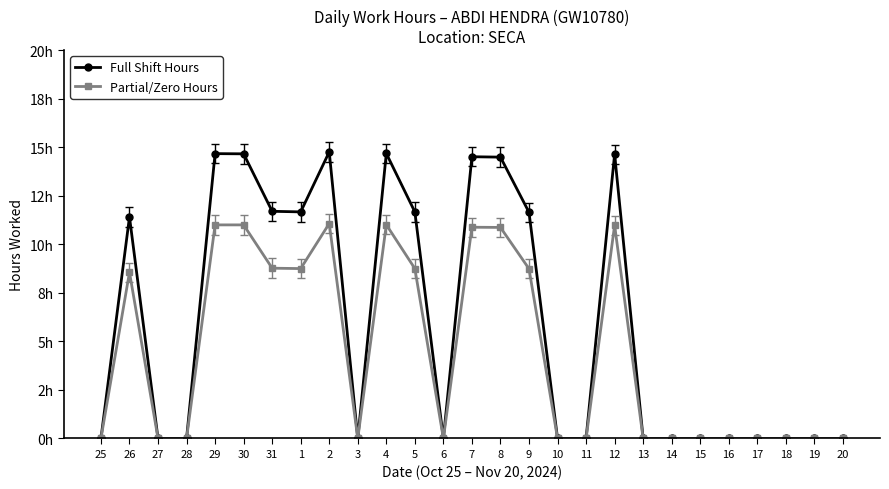

Where is the first local minimum for Full Shift Hours?

1